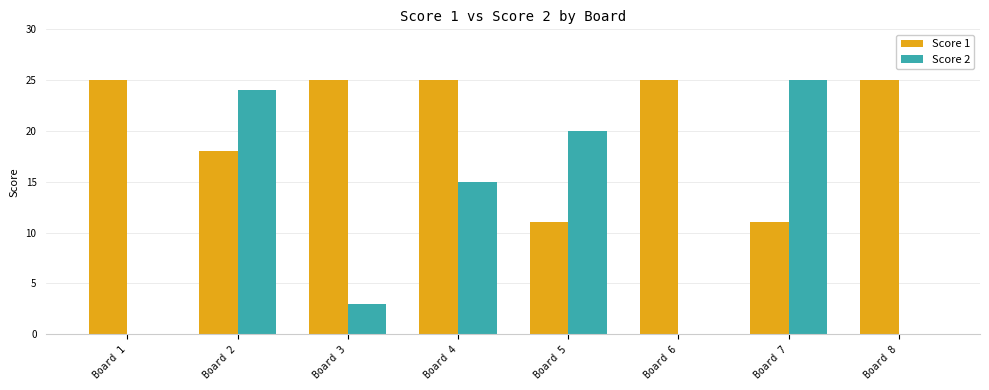

How many groups of bars are there?

8